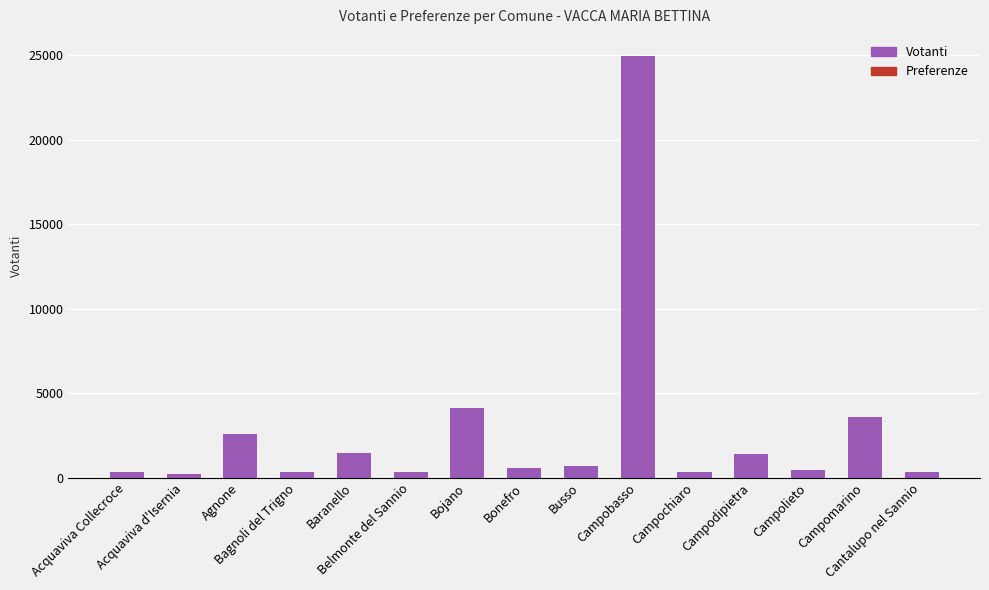

Where does the Votanti series first go above 589?

Agnone